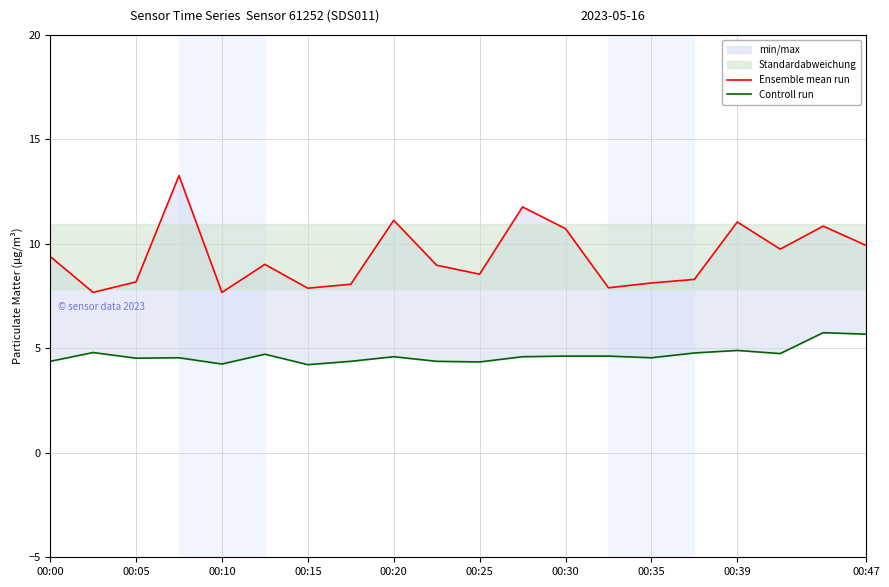

True or false: Controll run has a value of 2.5 at 00:20.

False